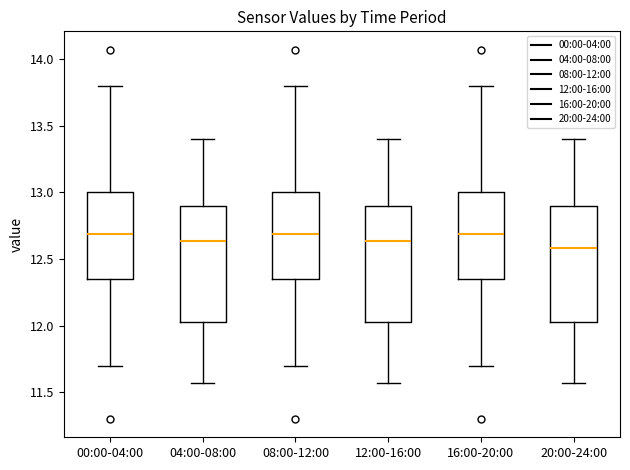

Reading left to right, read every box against the y-axis: the position of its median line, the range the box covers, and the ends of its whiskers. The values are not printed on the chart, so give them approximately, as read against the axis.

00:00-04:00: median 12.70, box 12.35 to 13.00, whiskers 11.70 to 13.80
04:00-08:00: median 12.65, box 12.05 to 12.90, whiskers 11.55 to 13.40
08:00-12:00: median 12.70, box 12.35 to 13.00, whiskers 11.70 to 13.80
12:00-16:00: median 12.65, box 12.05 to 12.90, whiskers 11.55 to 13.40
16:00-20:00: median 12.70, box 12.35 to 13.00, whiskers 11.70 to 13.80
20:00-24:00: median 12.60, box 12.05 to 12.90, whiskers 11.55 to 13.40